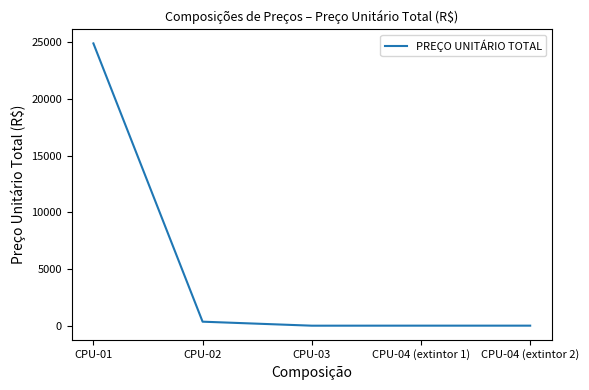

What is the change in value from CPU-04 (extintor 1) to CPU-04 (extintor 2)?

-0.1